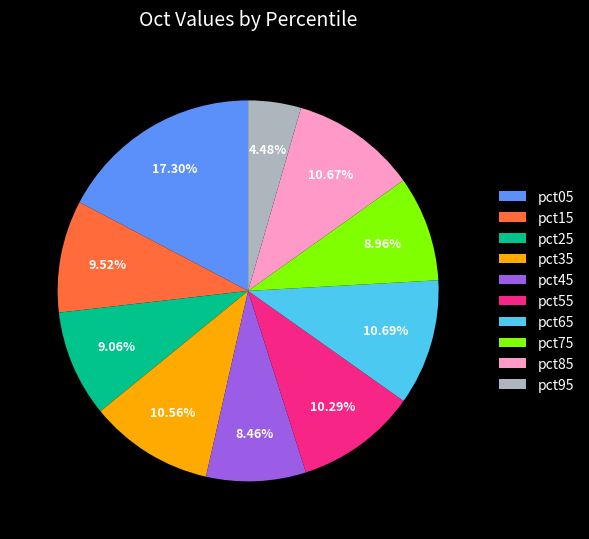

Does any single category account for the majority?

No